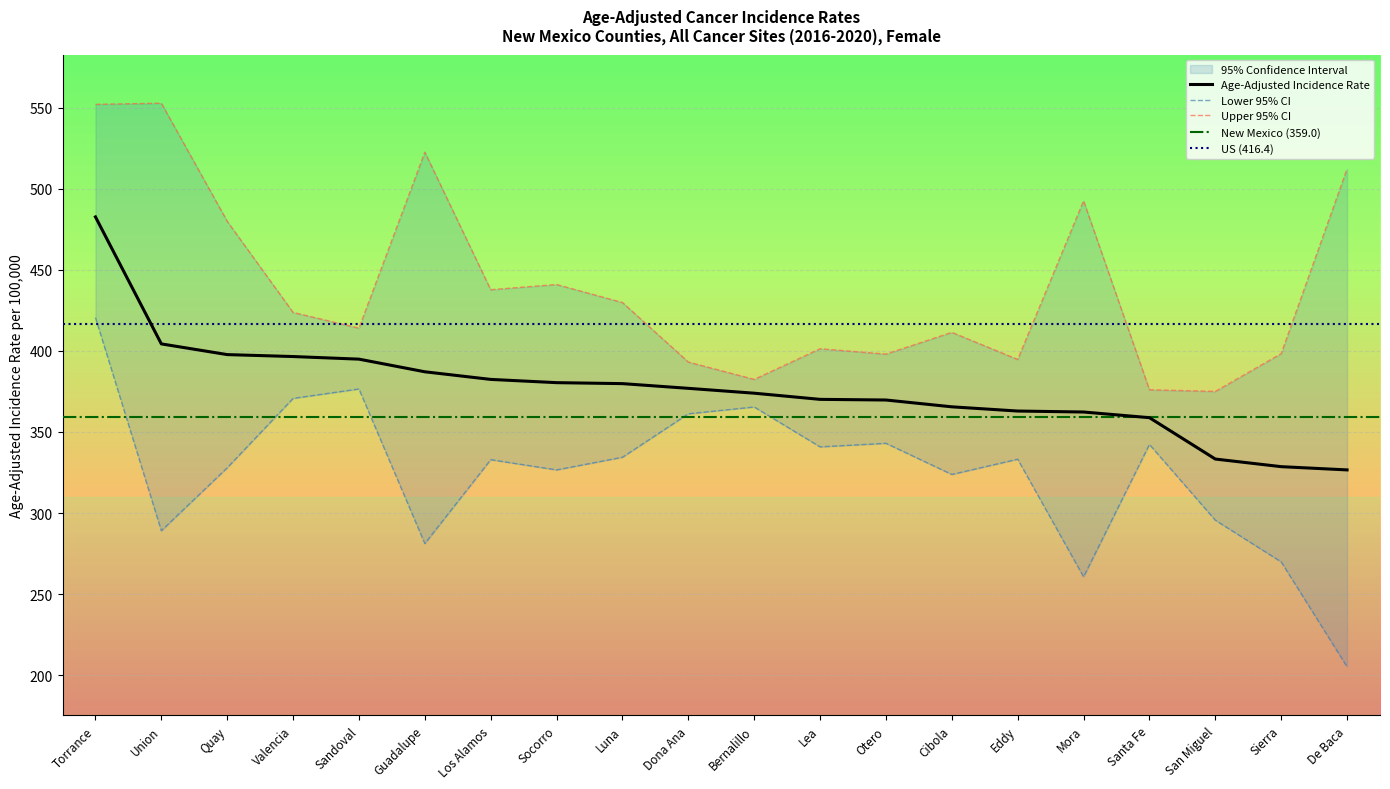

Rank the series at Los Alamos from highest to lowest value.

Upper 95% CI, Age-Adjusted Rate, Lower 95% CI